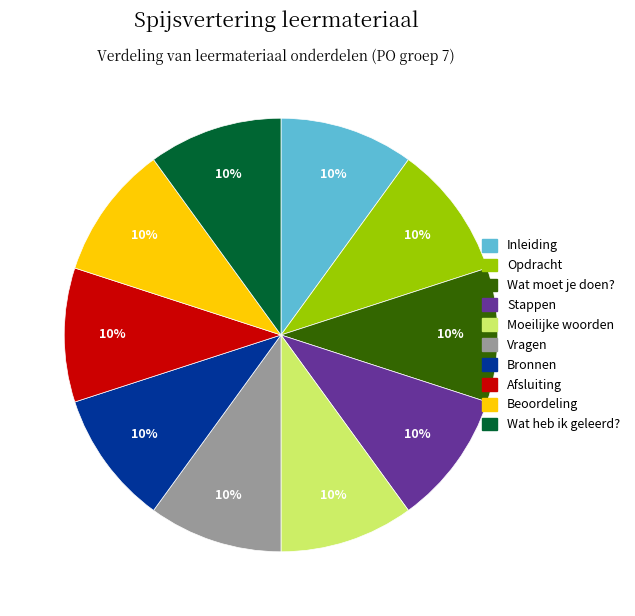

The Inleiding slice represents 10% of the pie. True or false?

True